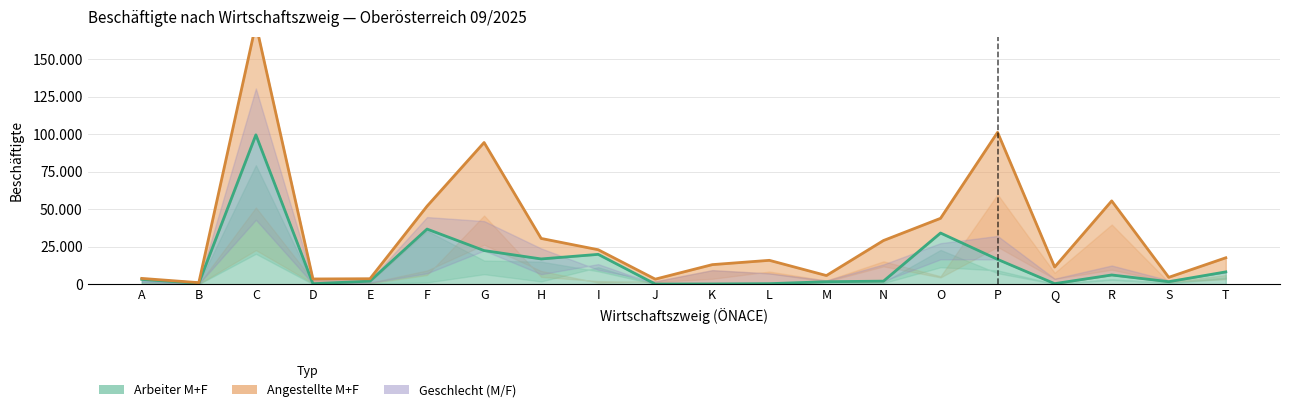

Is it true that Arbeiter Männer equals 1295 at N?

True